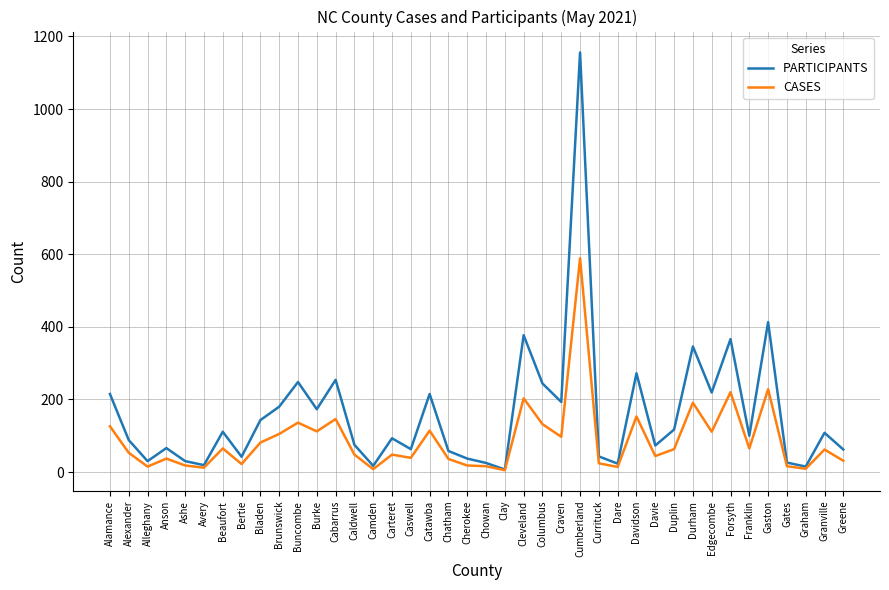

At which category does CASES reach its first local valley?

Alleghany